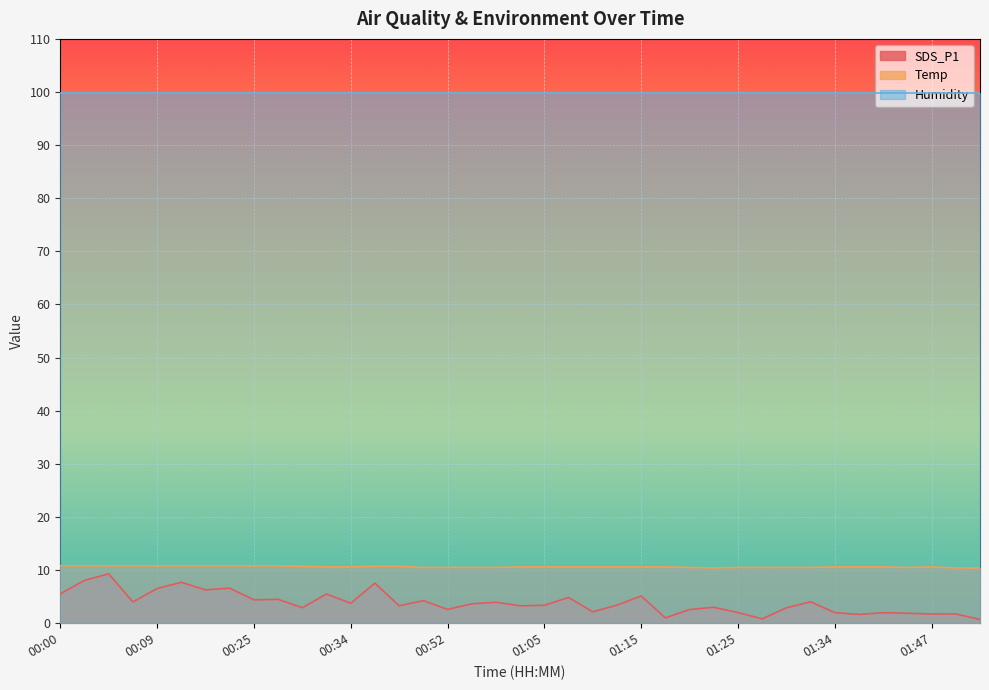

Is the value of SDS_P1 at 01:56 greater than the value of Temp at 00:19?

No